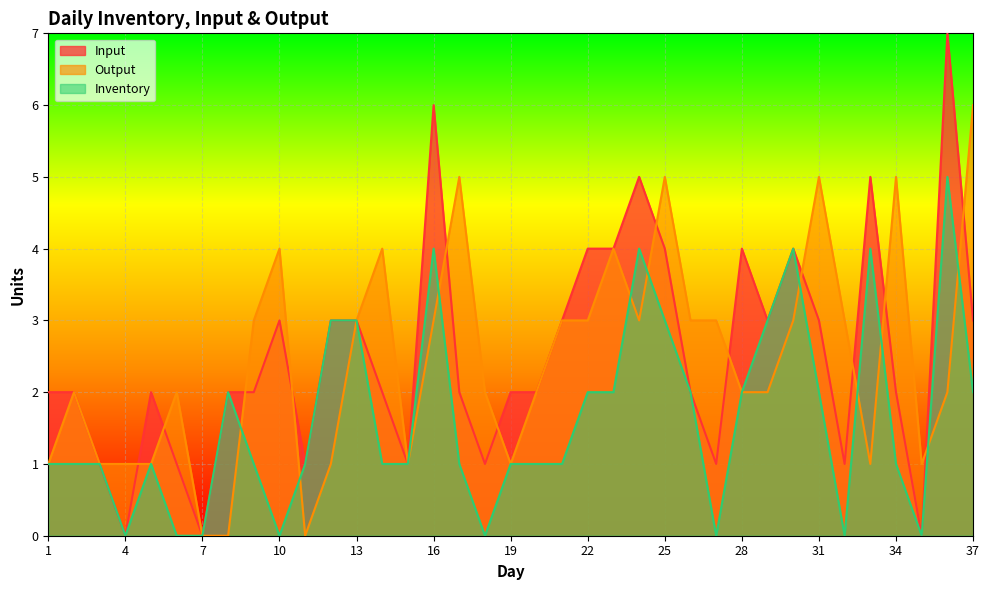

What is the value of the Inventory point at the 16th from the left?

4